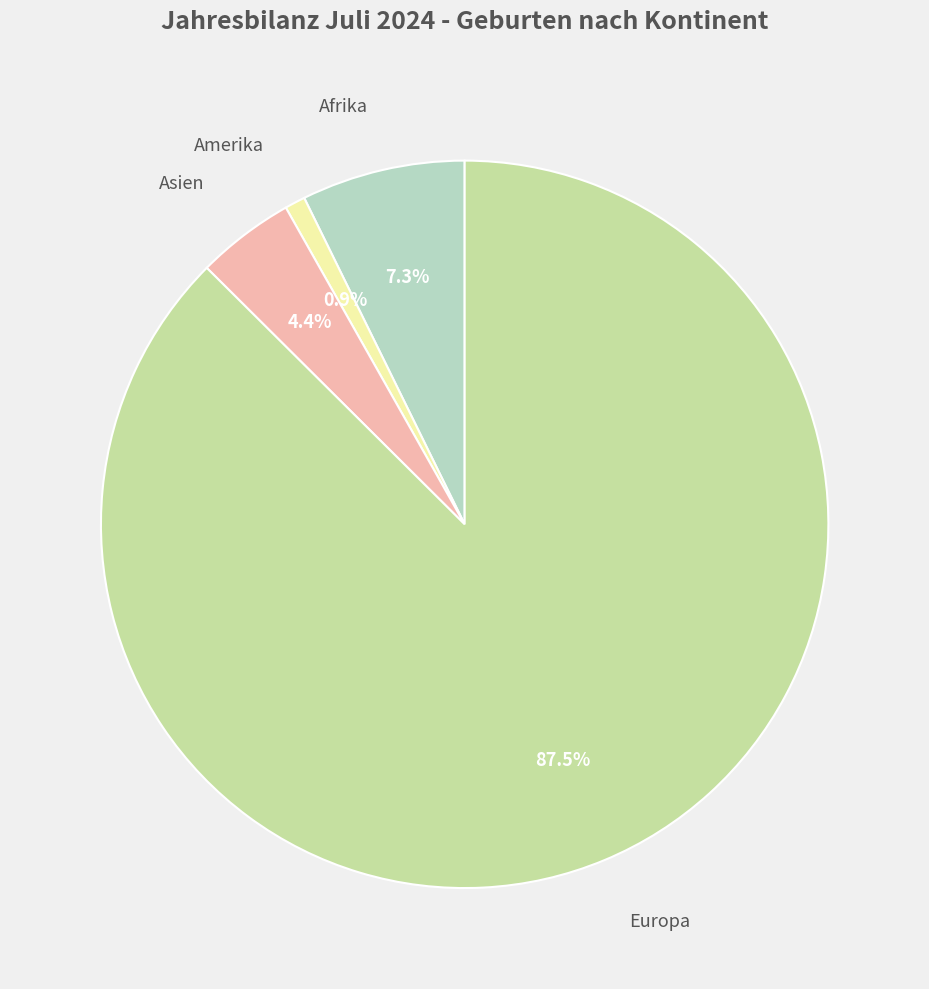

Is there a majority slice in this chart?

Yes